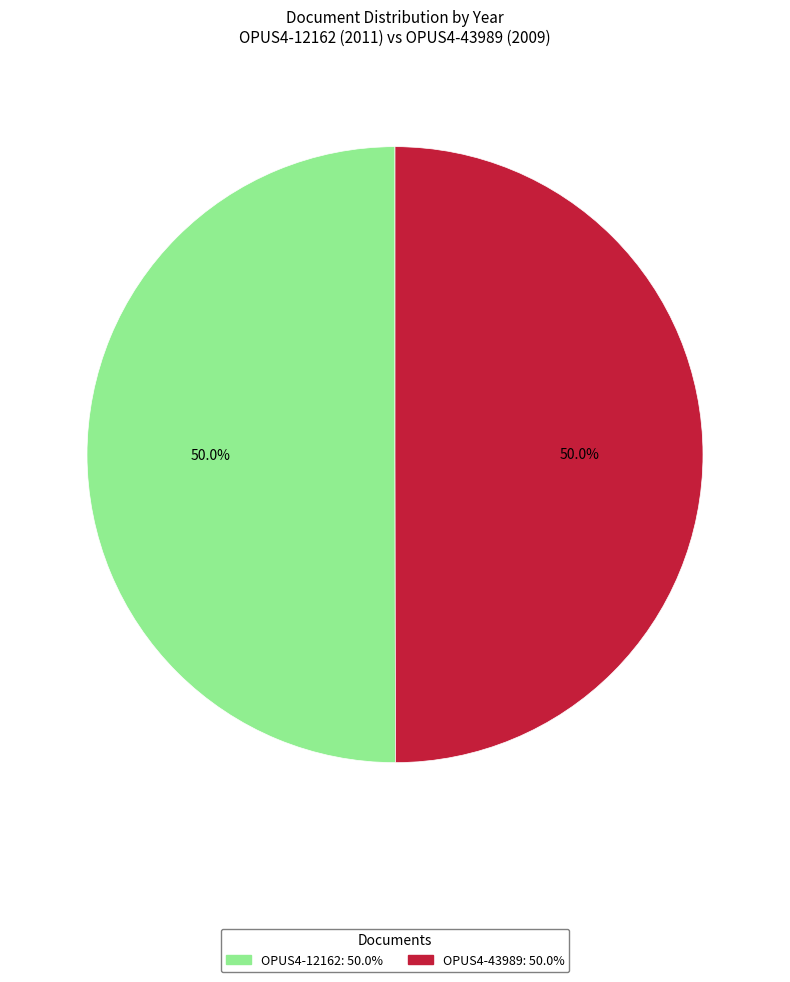

How many slices are in this pie chart?

2